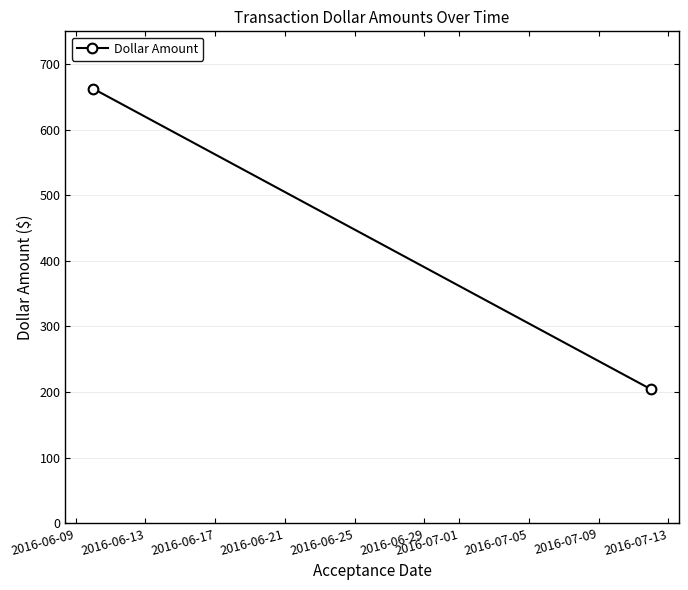

What is the change in value from 2016-06-09 to 2016-06-13?

-458.2